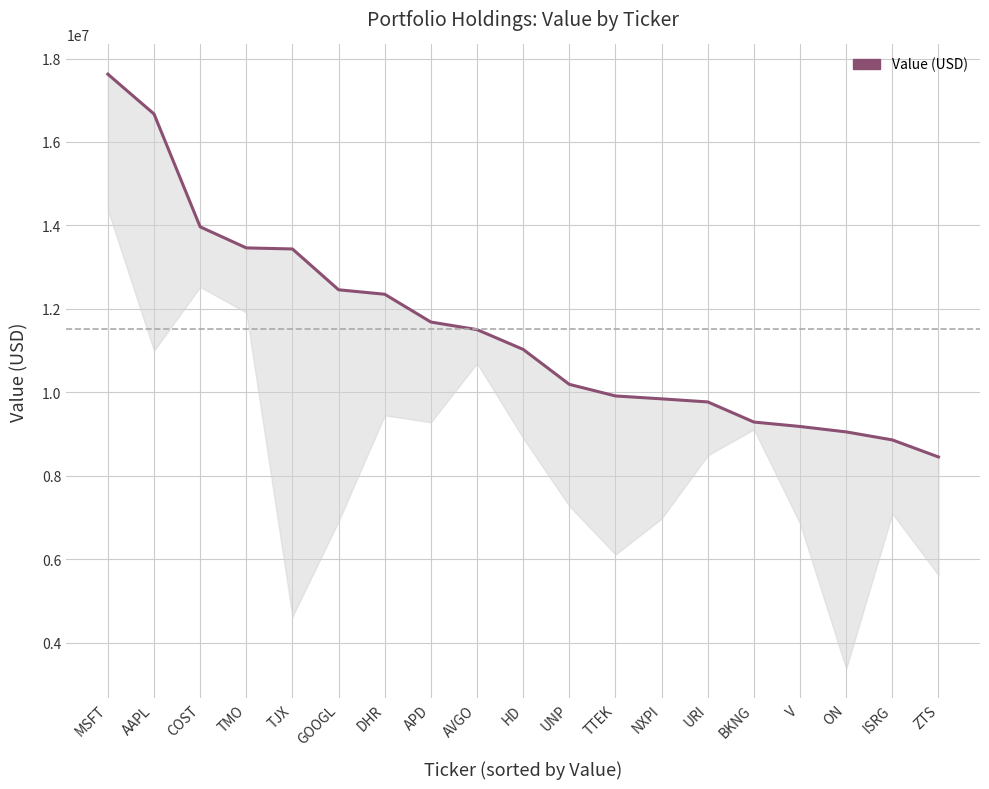

Count the number of values greater than 11028030.

9